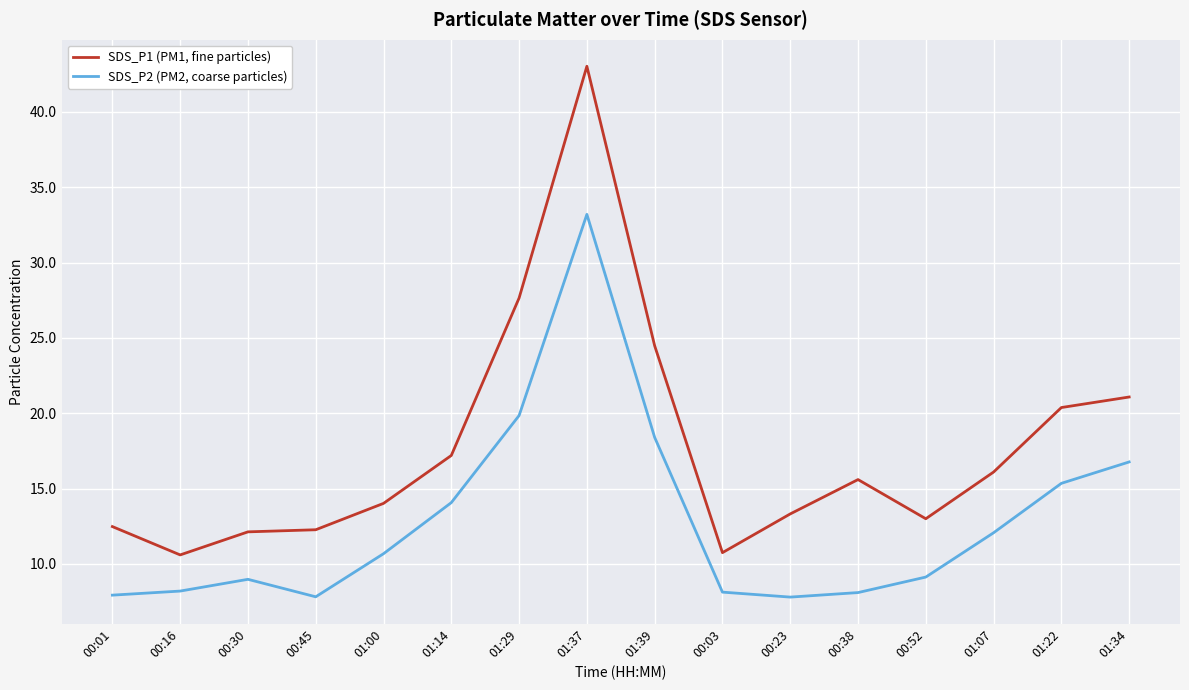

What is the sum of all SDS_P2 (PM2, coarse particles) values?

206.5